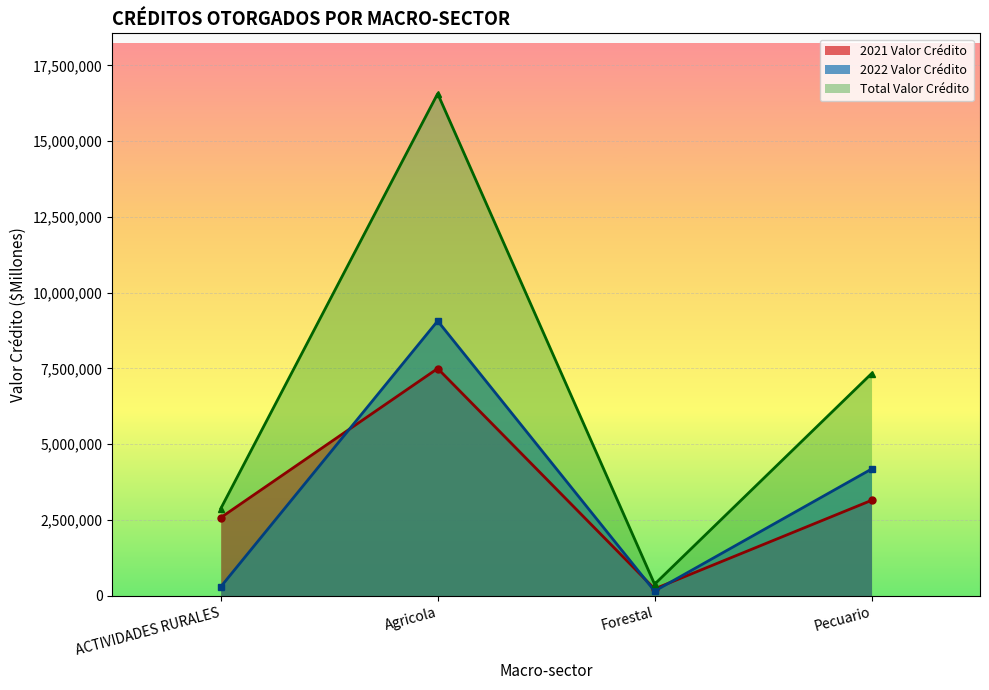

What is the difference between the maximum and second lowest values in the 2021 Valor series?

4920085.9